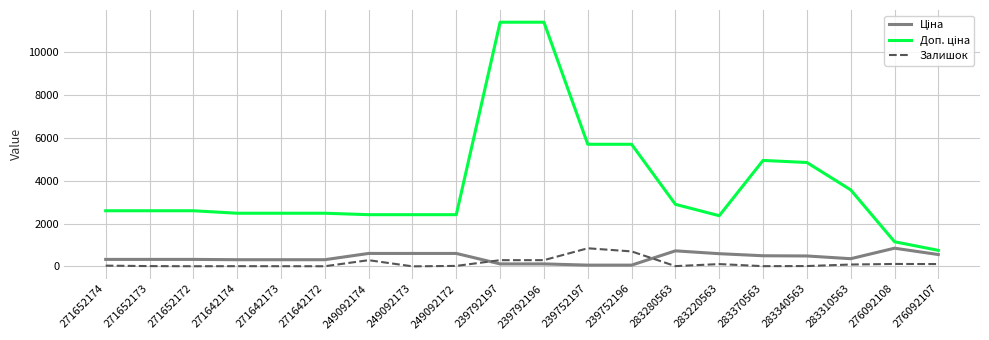

Is it true that Залишок equals 12.0 at 271652173?

True